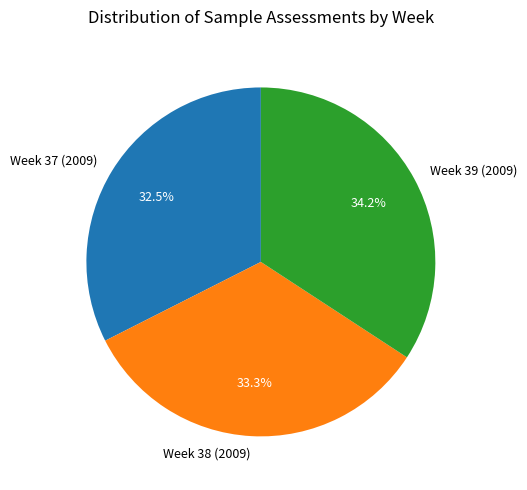

How many slices are in this pie chart?

3